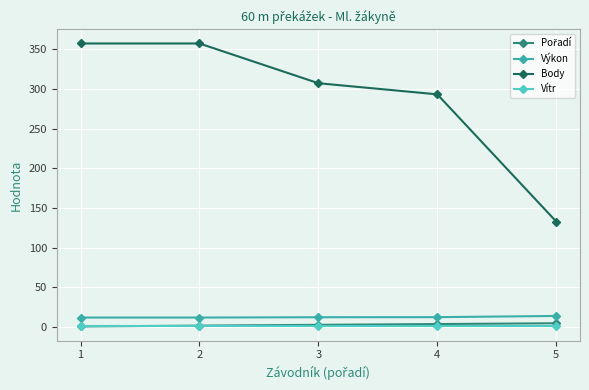

Is this an area chart (filled region under the line)?

No